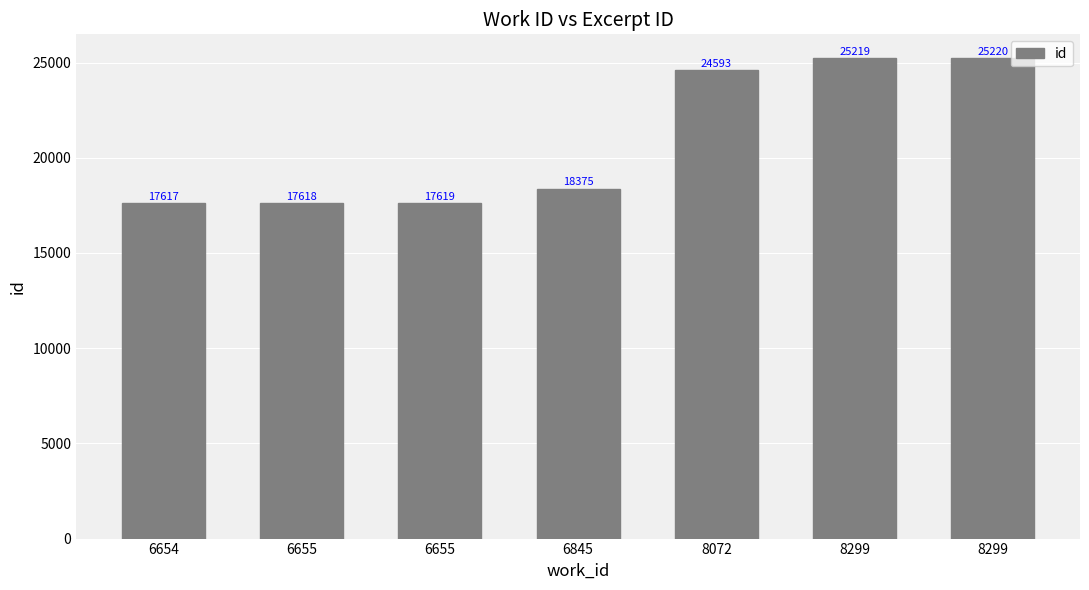

How many bars are there in total?

7